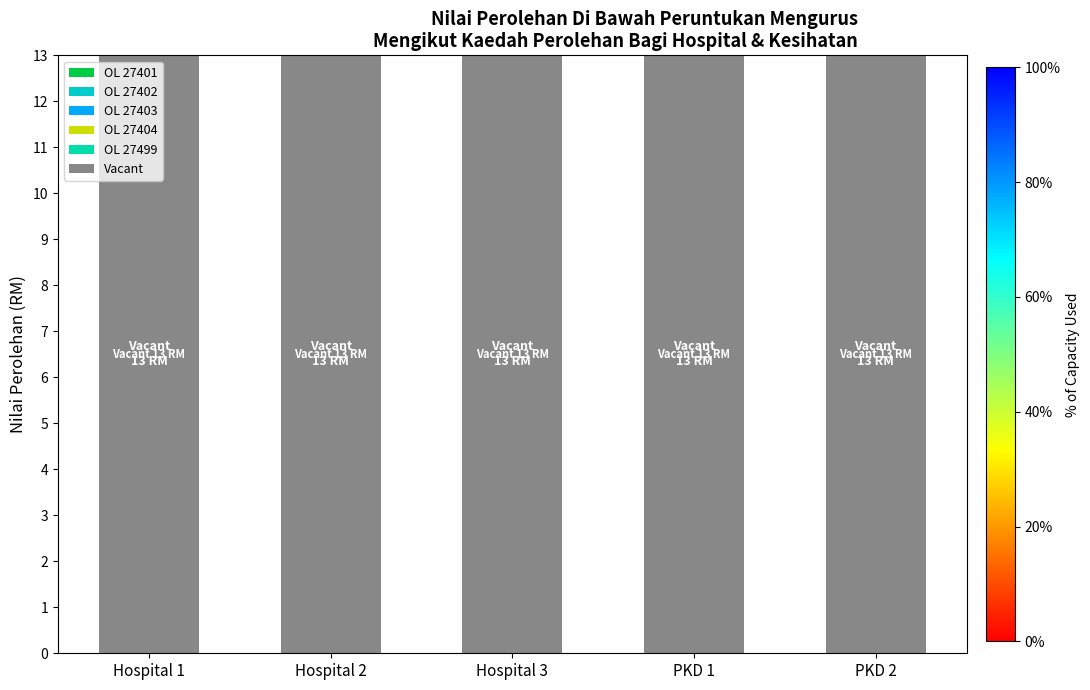

Reading left to right, extract all data points from this chart.

OL 27401: Hospital 1=0	Hospital 2=0	Hospital 3=0	PKD 1=0	PKD 2=0
OL 27402: Hospital 1=0	Hospital 2=0	Hospital 3=0	PKD 1=0	PKD 2=0
OL 27403: Hospital 1=0	Hospital 2=0	Hospital 3=0	PKD 1=0	PKD 2=0
OL 27404: Hospital 1=0	Hospital 2=0	Hospital 3=0	PKD 1=0	PKD 2=0
OL 27499: Hospital 1=0	Hospital 2=0	Hospital 3=0	PKD 1=0	PKD 2=0
Vacant: Hospital 1=13	Hospital 2=13	Hospital 3=13	PKD 1=13	PKD 2=13